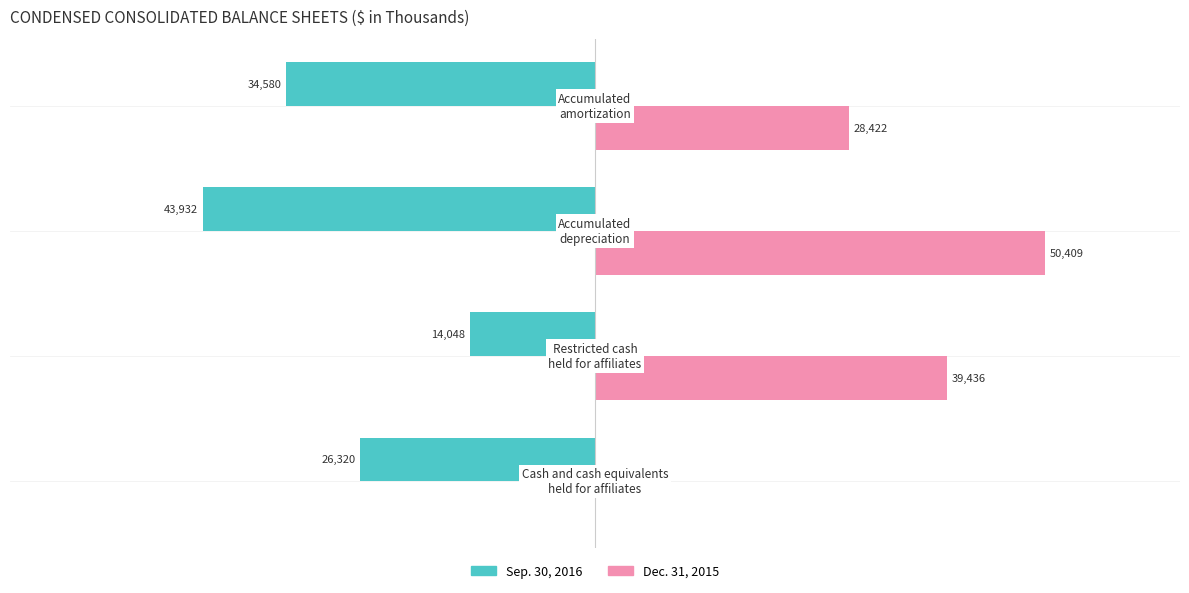

What are all the series names shown in the legend?

Sep. 30, 2016, Dec. 31, 2015